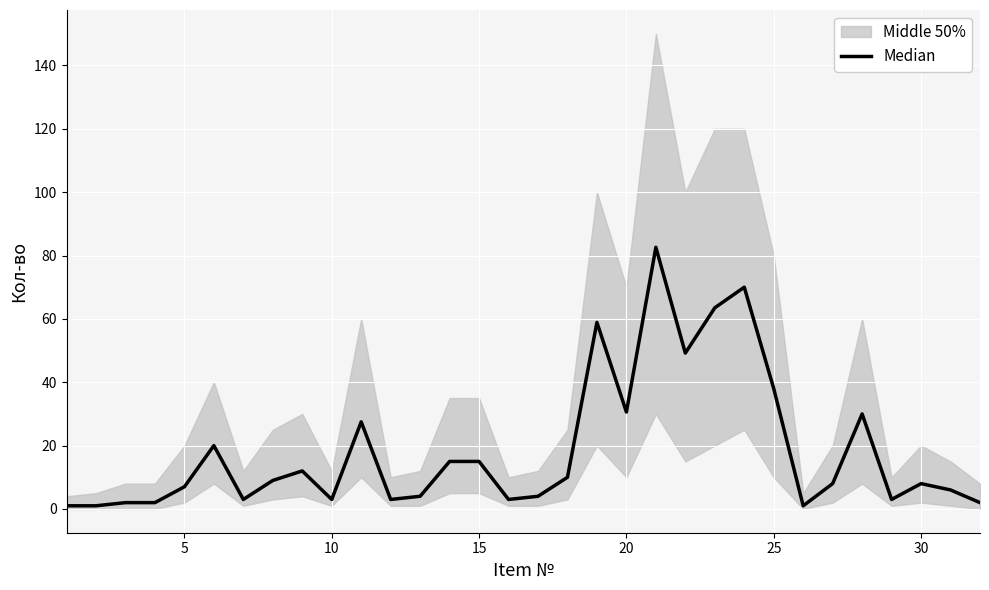

How many lines are shown in the chart?

1